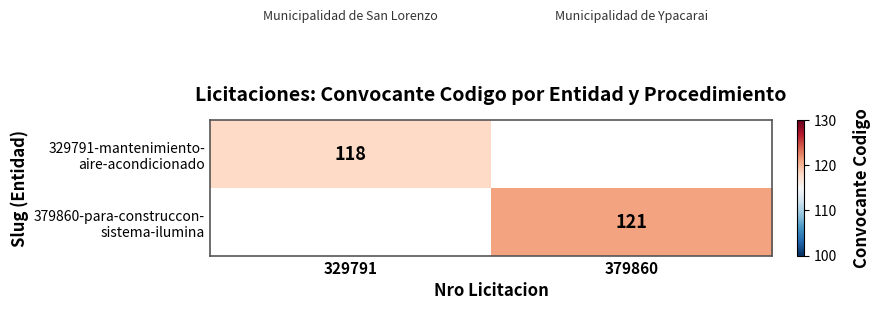

Rank the categories by 379860-para-construccon- sistema-ilumina value from lowest to highest.

329791, 379860